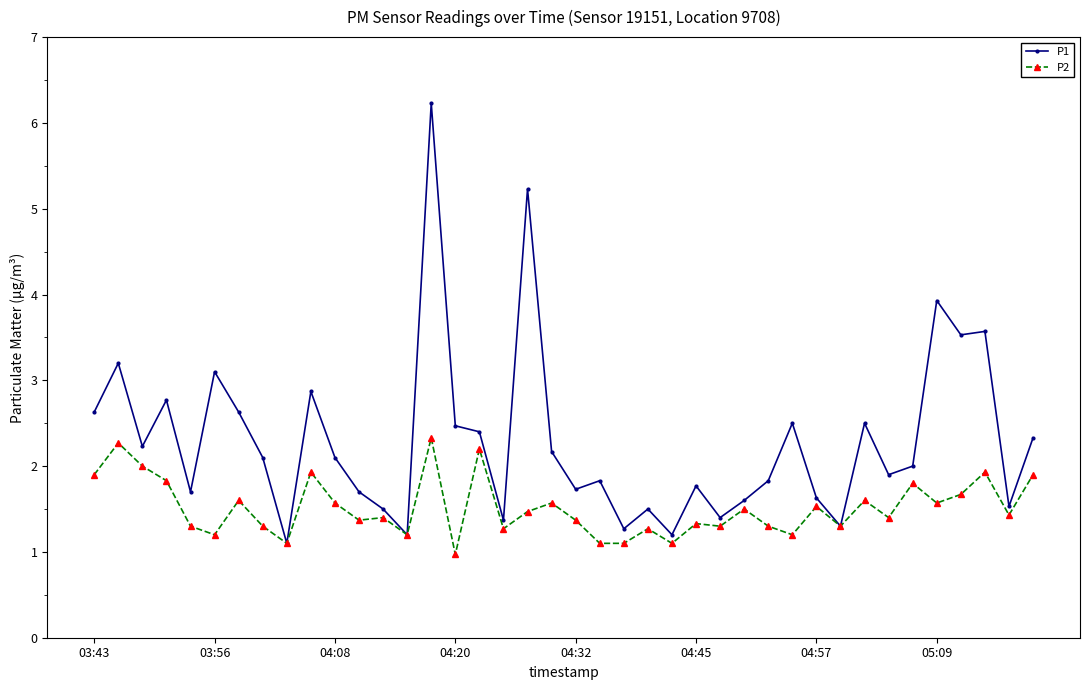

True or false: P1 has more than 0 interior local peaks.

True